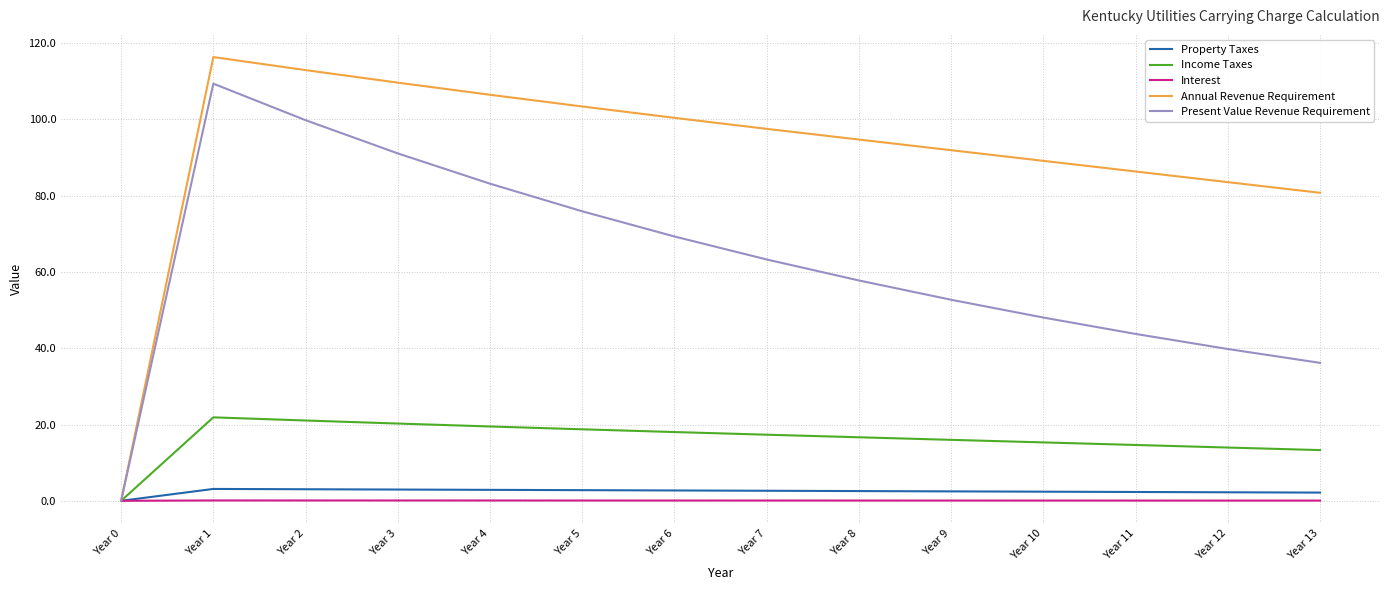

Between Year 4 and Year 6, which series saw the biggest shift?

Present Value Revenue Requirement